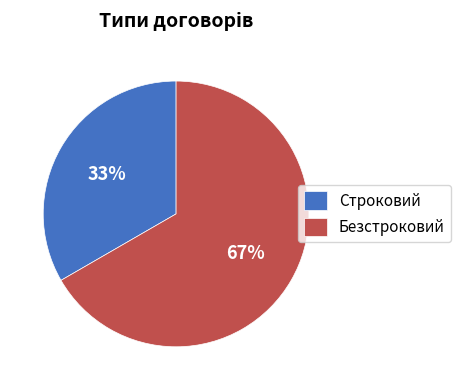

To the nearest percent, what is the average slice percentage?

50%